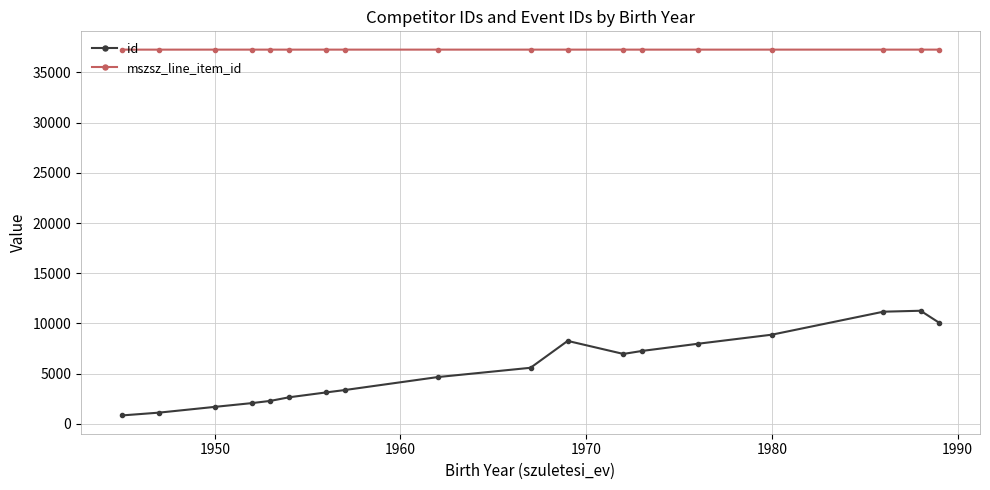

Rank the series by their maximum value, from lowest to highest.

id, mszsz_line_item_id